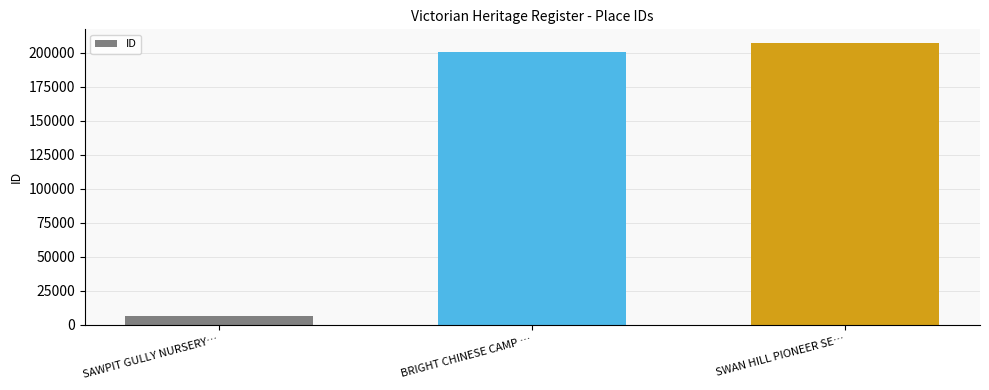

What position from the left is SAWPIT GULLY NURSERY…?

1